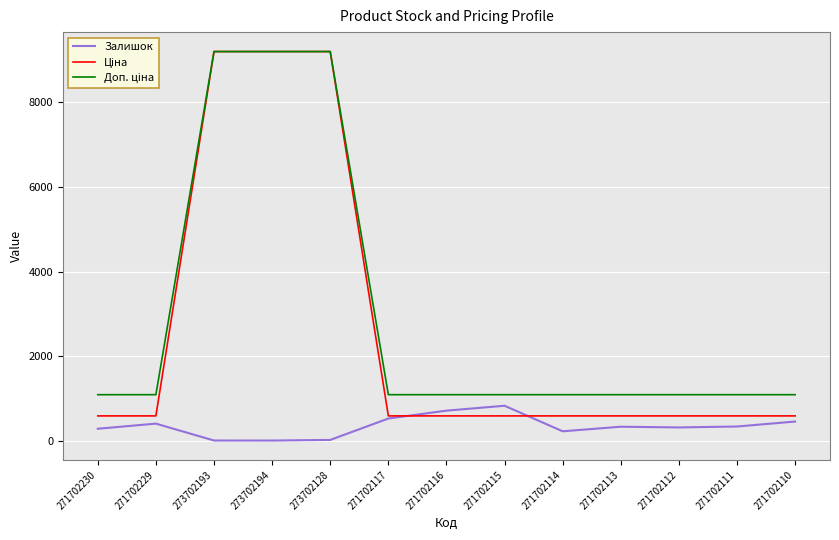

What is the difference between the highest and lowest values at 271702115?

500.1